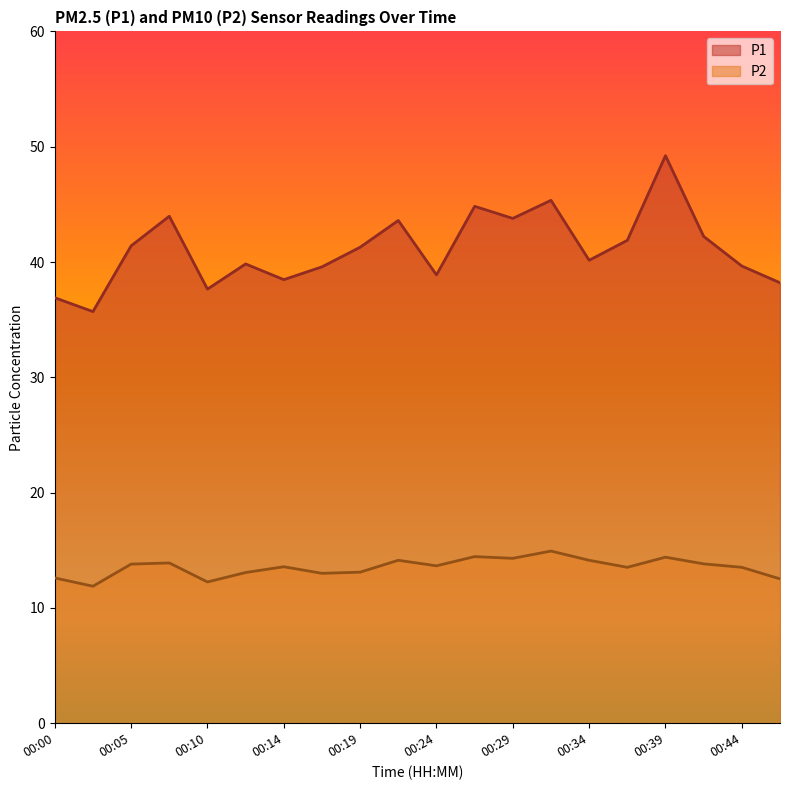

What is the maximum value for P2?

14.9